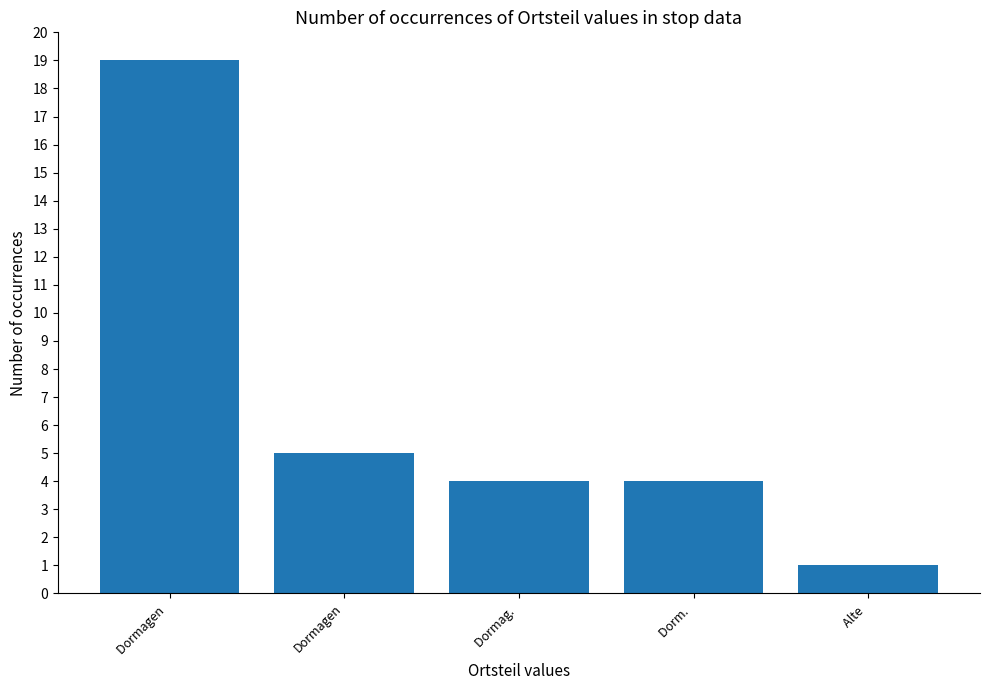

At which label is the value closest to 10?

Dormagen